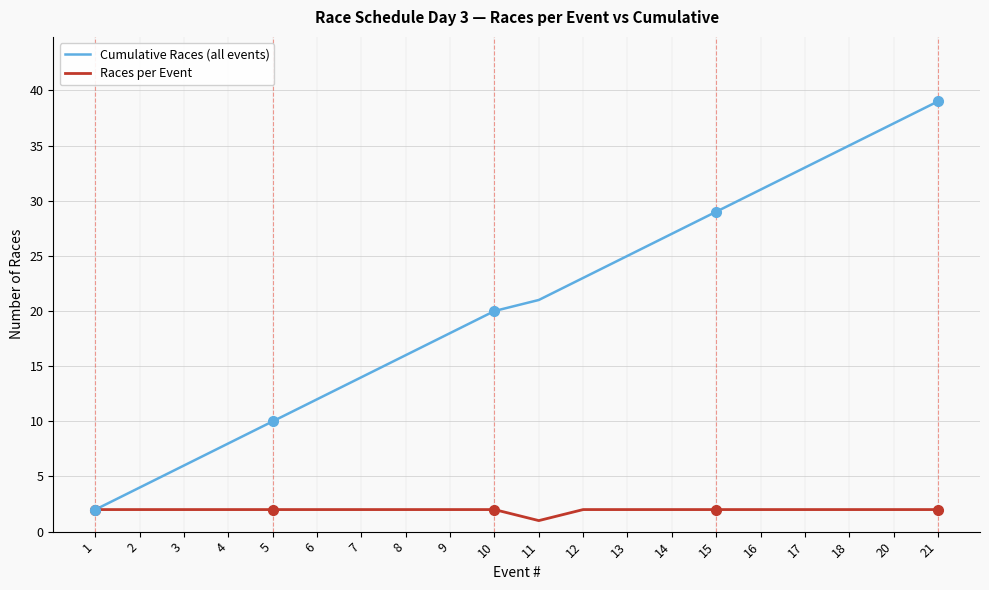

Which series has the largest total across all categories?

Cumulative Races (all events)